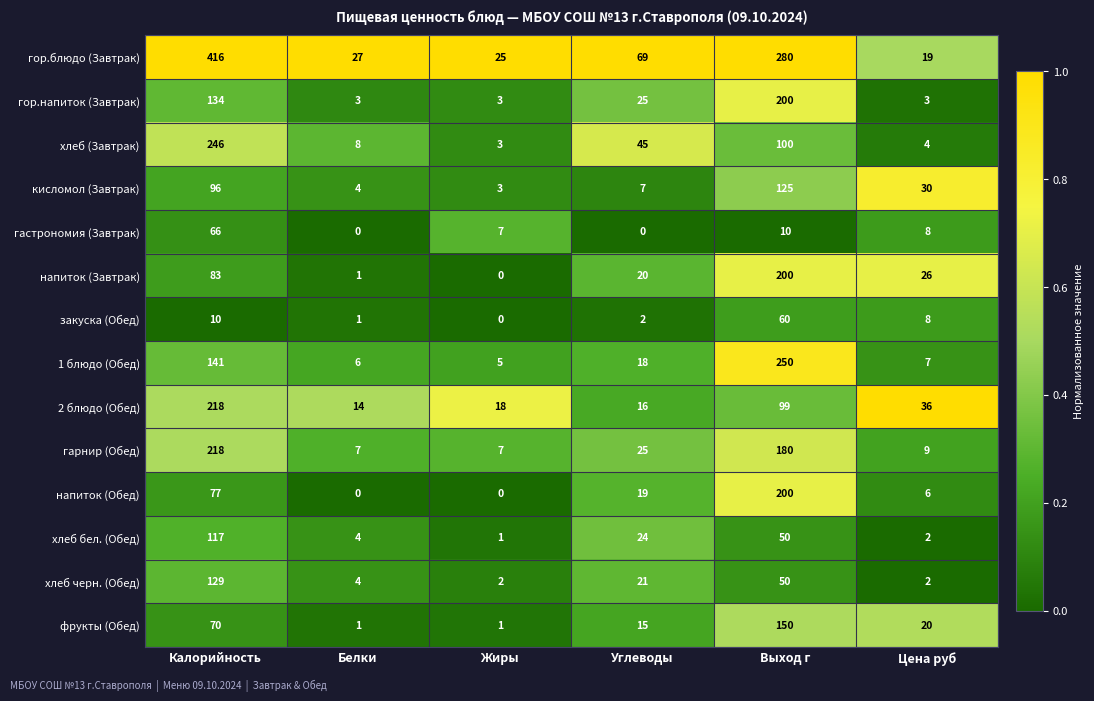

What is the sum of the напиток (Завтрак) values at Углеводы and Калорийность?

103